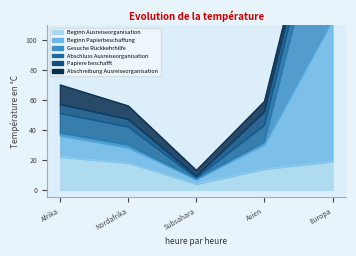

At which category does the chart reach its minimum across all series?

Subsahara